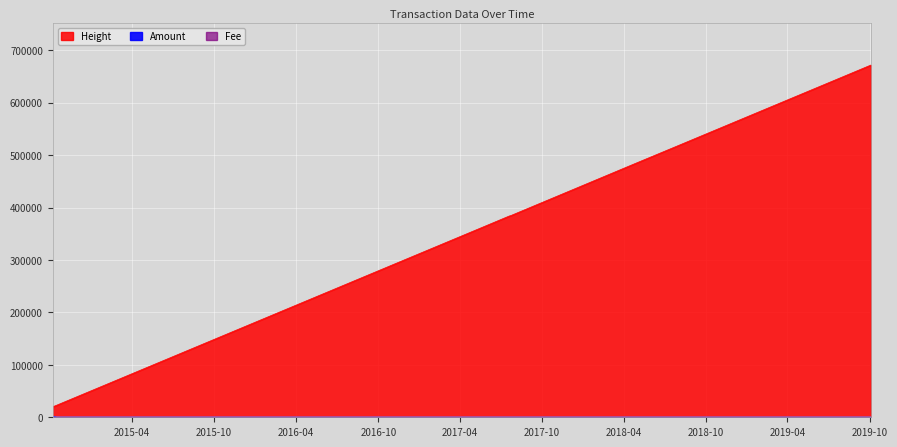

What is the greatest value displayed?

671802.0